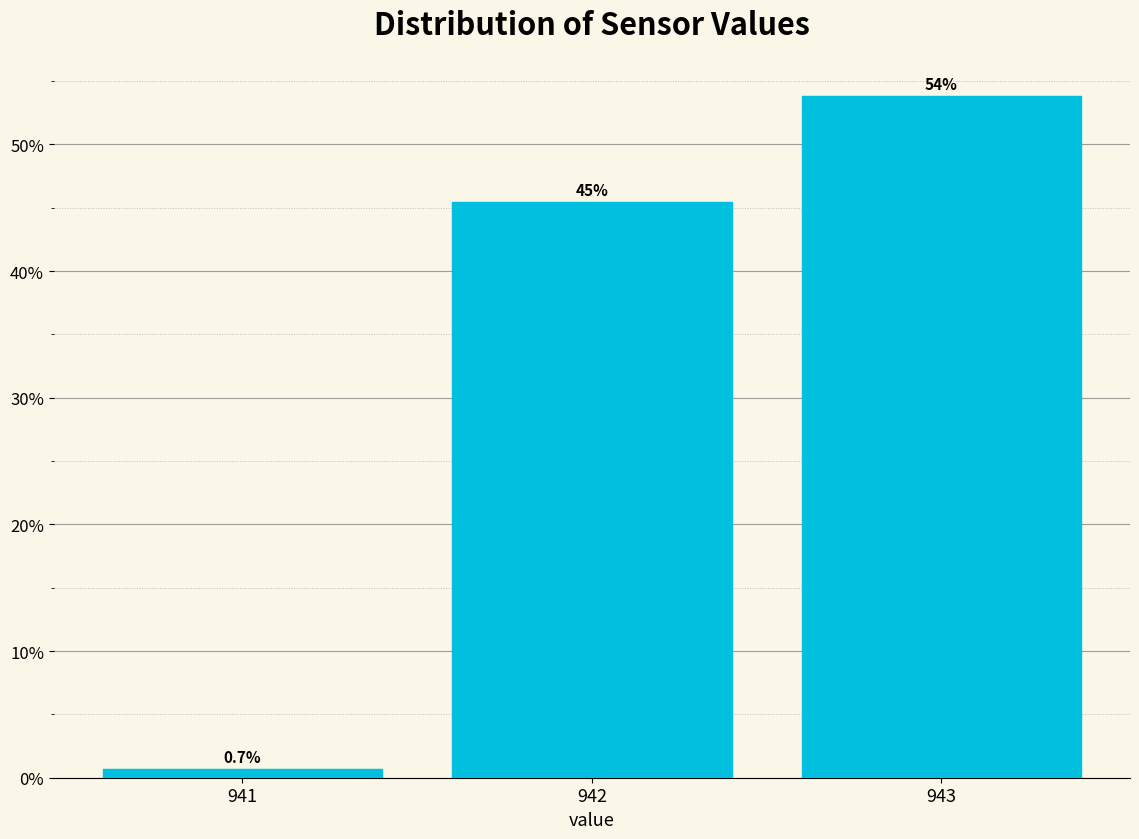

Over which range of the x-axis is the bar tallest?

942.5 to 943.5